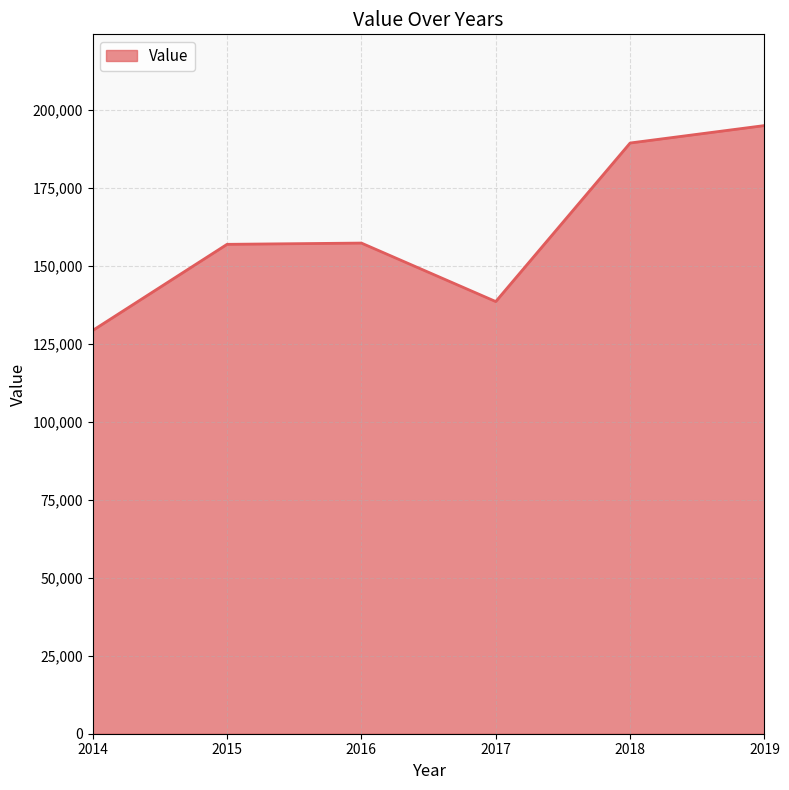

What is the average value?

161043